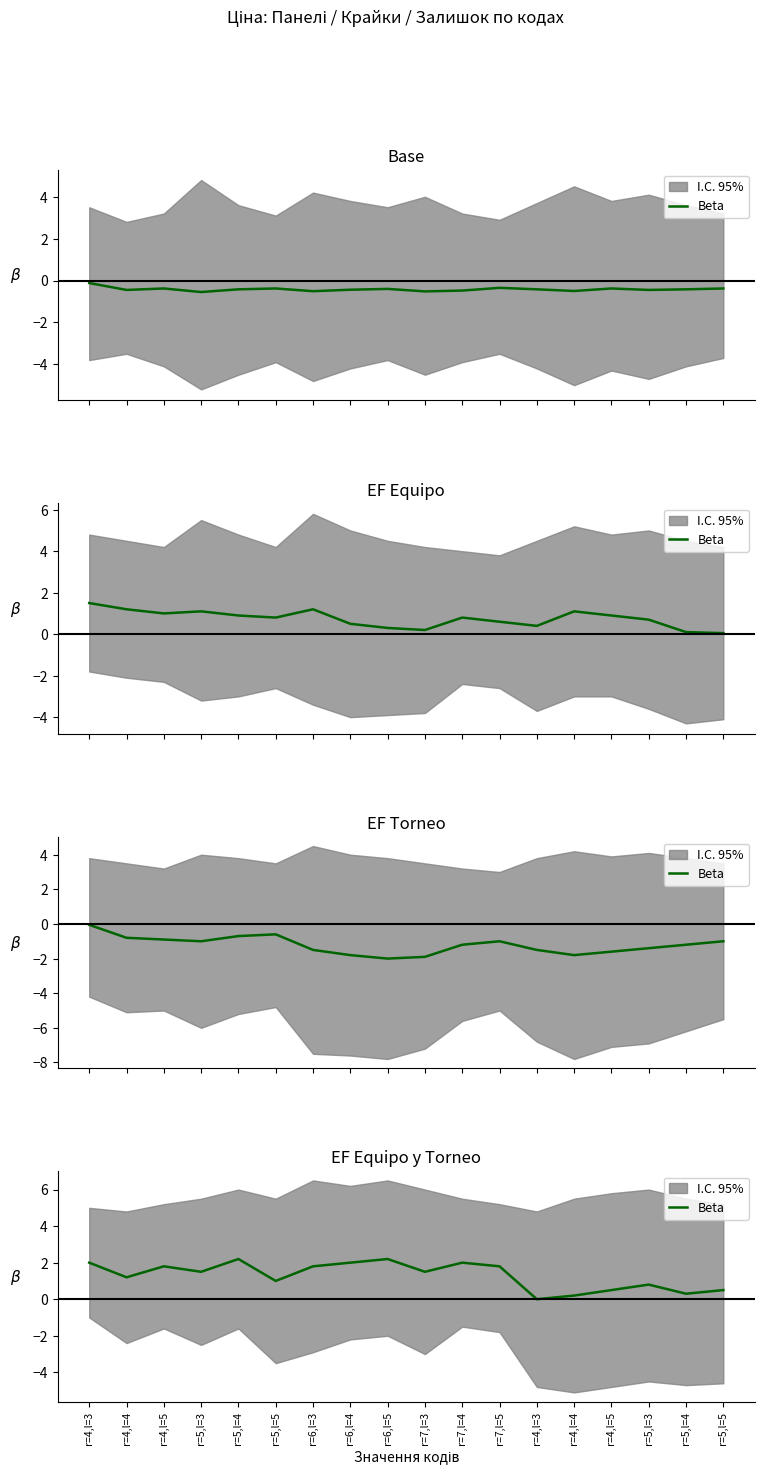

What is the label of the 5th point from the right?

r=4,l=4